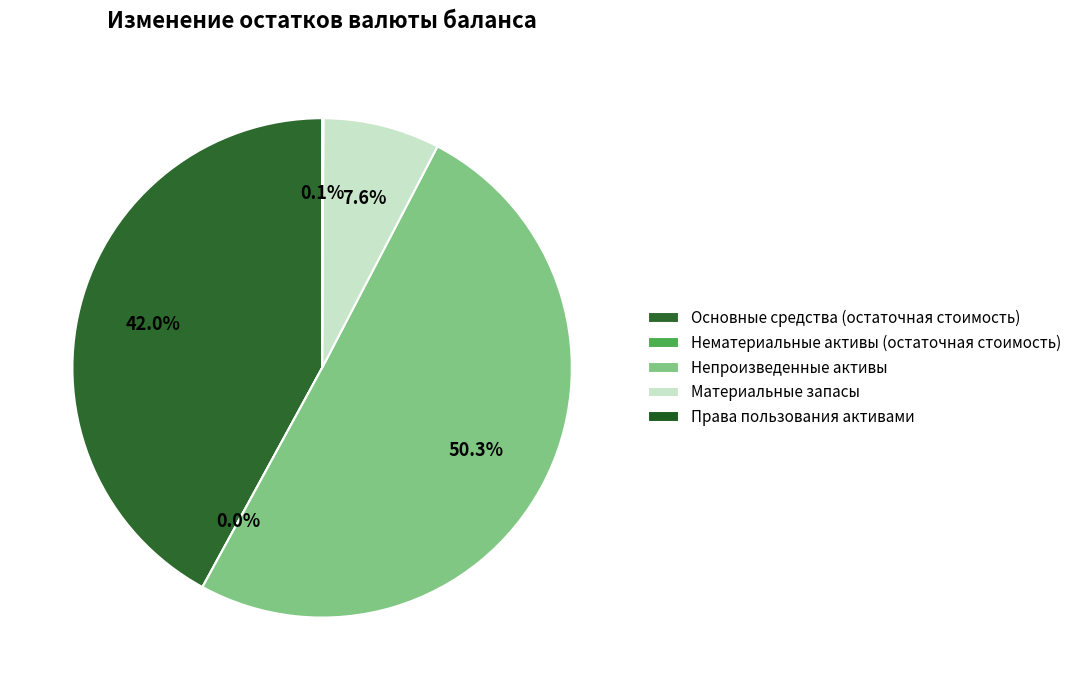

To the nearest percent, what is the combined percentage of Основные средства (остаточная стоимость) and Непроизведенные активы?

92%